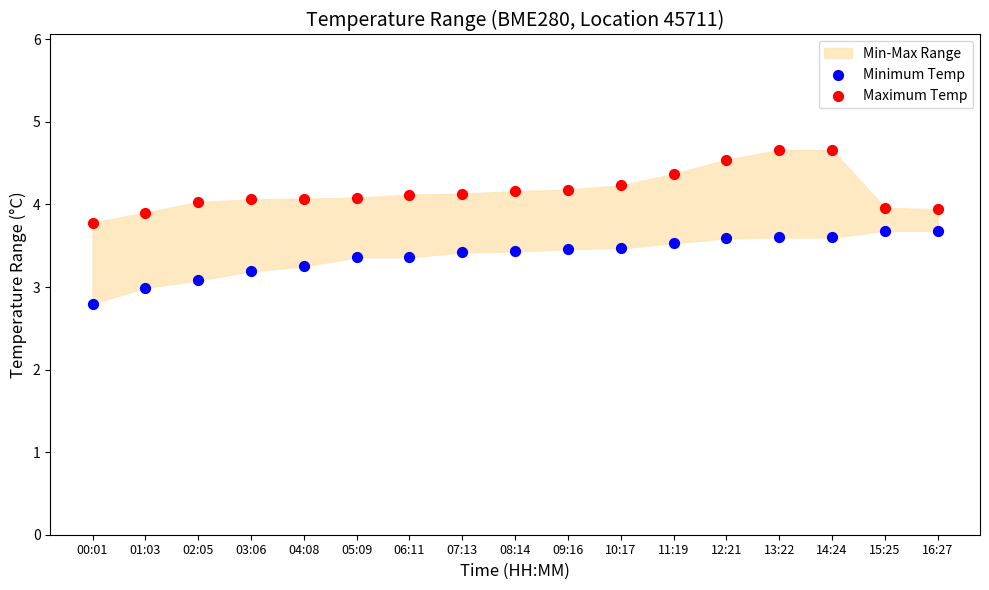

Across all data points, what is the range of Y values (max minus min)?

1.9